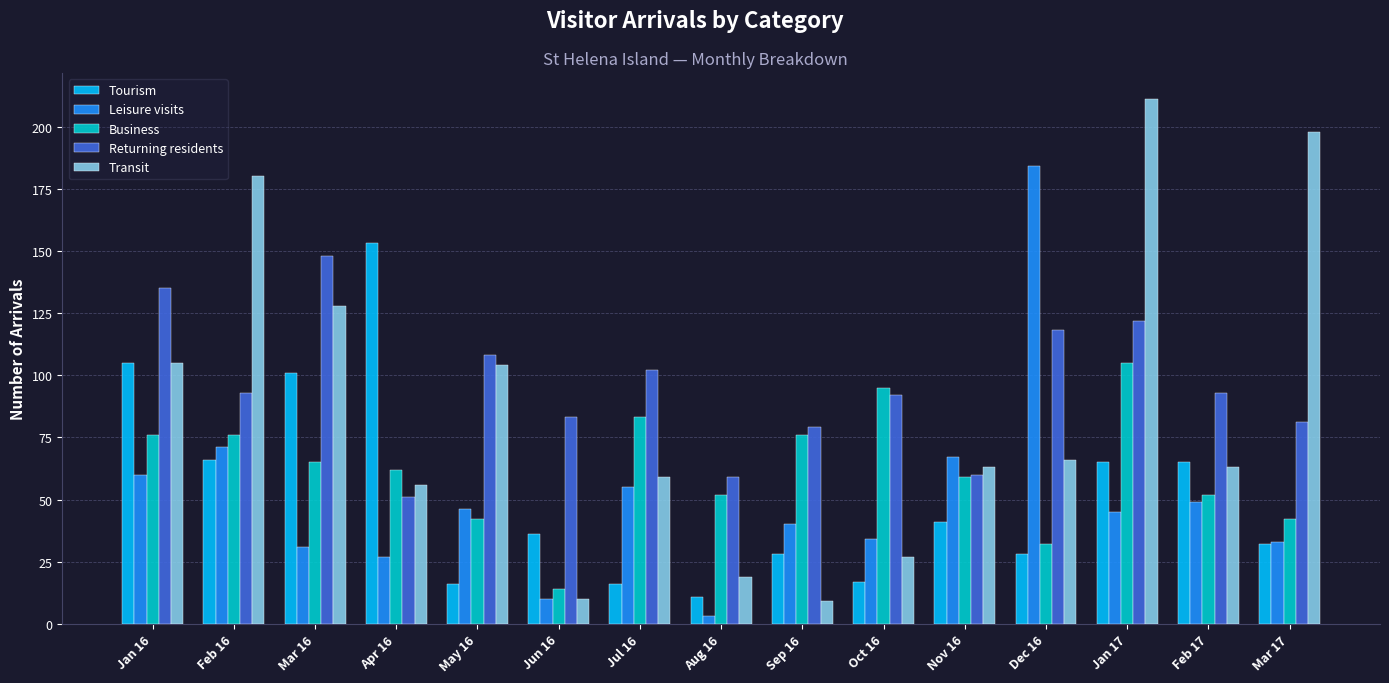

What is the total value across all series at Mar 16?

473